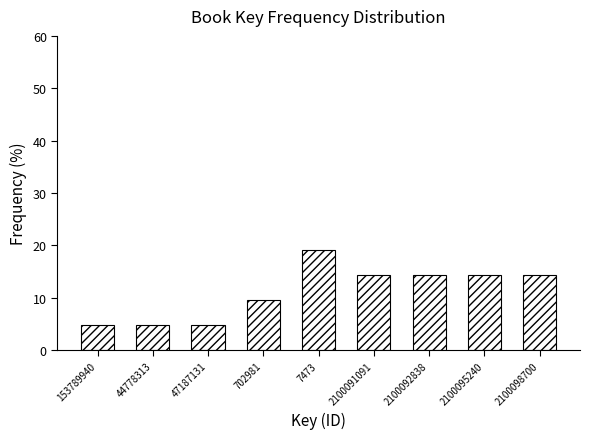

Reading left to right, extract all data points from this chart.

4.8	4.8	4.8	9.5	19.0	14.3	14.3	14.3	14.3